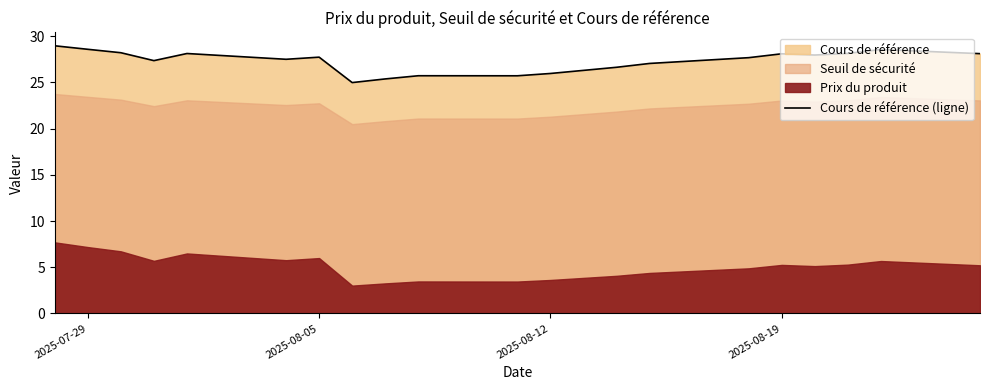

True or false: Cours de référence (ligne) has a value of 5.4 at 2025-08-12.

False